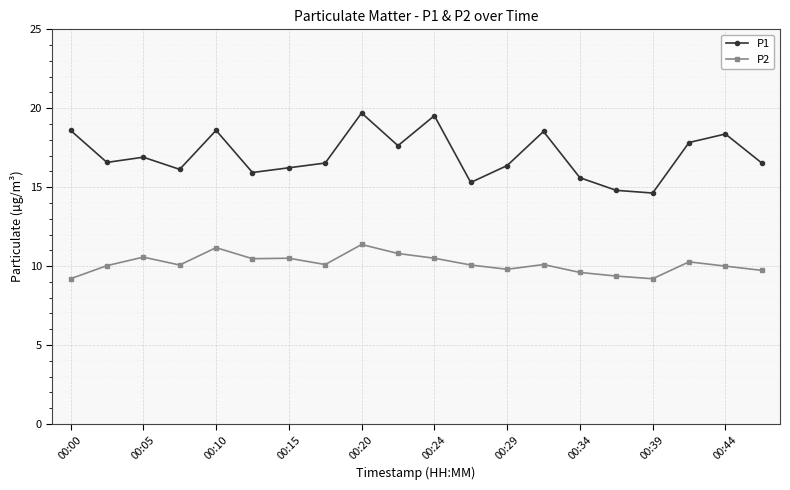

How many categories are shown in the chart?

20